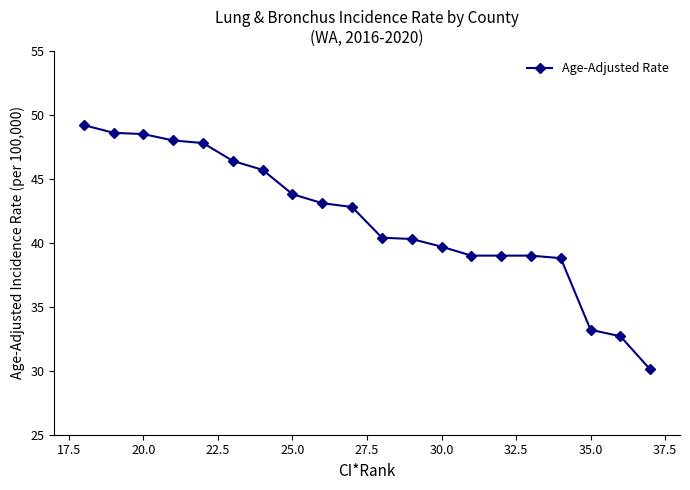

What is the value of the 3rd point from the left?

48.5